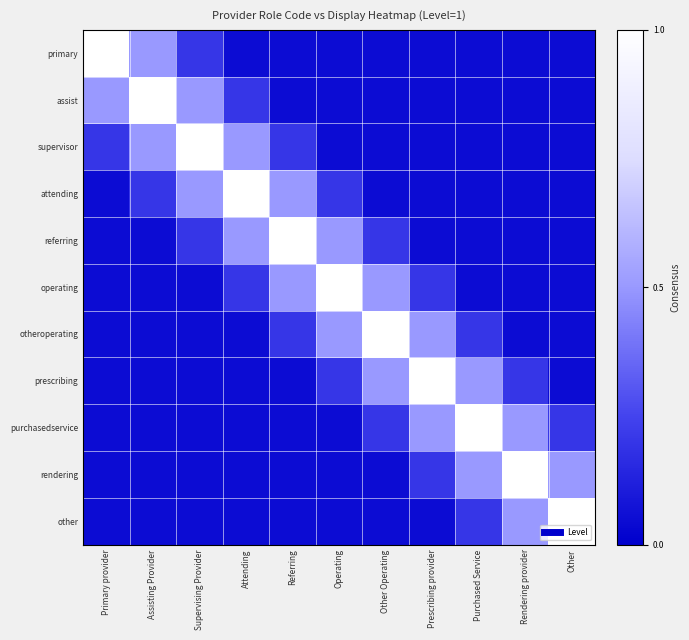

Reading right to left, what are all the values shown in this chart?

primary: Other=0.1	Rendering provider=0.1	Purchased Service=0.1	Prescribing provider=0.1	Other Operating=0.1	Operating=0.1	Referring=0.1	Attending=0.1	Supervising Provider=0.2	Assisting Provider=0.5	Primary provider=1.0
assist: Other=0.1	Rendering provider=0.1	Purchased Service=0.1	Prescribing provider=0.1	Other Operating=0.1	Operating=0.1	Referring=0.1	Attending=0.2	Supervising Provider=0.5	Assisting Provider=1.0	Primary provider=0.5
supervisor: Other=0.1	Rendering provider=0.1	Purchased Service=0.1	Prescribing provider=0.1	Other Operating=0.1	Operating=0.1	Referring=0.2	Attending=0.5	Supervising Provider=1.0	Assisting Provider=0.5	Primary provider=0.2
attending: Other=0.1	Rendering provider=0.1	Purchased Service=0.1	Prescribing provider=0.1	Other Operating=0.1	Operating=0.2	Referring=0.5	Attending=1.0	Supervising Provider=0.5	Assisting Provider=0.2	Primary provider=0.1
referring: Other=0.1	Rendering provider=0.1	Purchased Service=0.1	Prescribing provider=0.1	Other Operating=0.2	Operating=0.5	Referring=1.0	Attending=0.5	Supervising Provider=0.2	Assisting Provider=0.1	Primary provider=0.1
operating: Other=0.1	Rendering provider=0.1	Purchased Service=0.1	Prescribing provider=0.2	Other Operating=0.5	Operating=1.0	Referring=0.5	Attending=0.2	Supervising Provider=0.1	Assisting Provider=0.1	Primary provider=0.1
otheroperating: Other=0.1	Rendering provider=0.1	Purchased Service=0.2	Prescribing provider=0.5	Other Operating=1.0	Operating=0.5	Referring=0.2	Attending=0.1	Supervising Provider=0.1	Assisting Provider=0.1	Primary provider=0.1
prescribing: Other=0.1	Rendering provider=0.2	Purchased Service=0.5	Prescribing provider=1.0	Other Operating=0.5	Operating=0.2	Referring=0.1	Attending=0.1	Supervising Provider=0.1	Assisting Provider=0.1	Primary provider=0.1
purchasedservice: Other=0.2	Rendering provider=0.5	Purchased Service=1.0	Prescribing provider=0.5	Other Operating=0.2	Operating=0.1	Referring=0.1	Attending=0.1	Supervising Provider=0.1	Assisting Provider=0.1	Primary provider=0.1
rendering: Other=0.5	Rendering provider=1.0	Purchased Service=0.5	Prescribing provider=0.2	Other Operating=0.1	Operating=0.1	Referring=0.1	Attending=0.1	Supervising Provider=0.1	Assisting Provider=0.1	Primary provider=0.1
other: Other=1.0	Rendering provider=0.5	Purchased Service=0.2	Prescribing provider=0.1	Other Operating=0.1	Operating=0.1	Referring=0.1	Attending=0.1	Supervising Provider=0.1	Assisting Provider=0.1	Primary provider=0.1